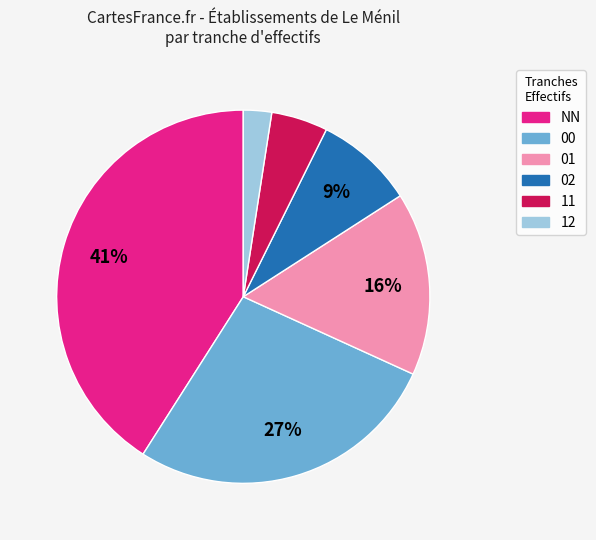

Is there a majority slice in this chart?

No